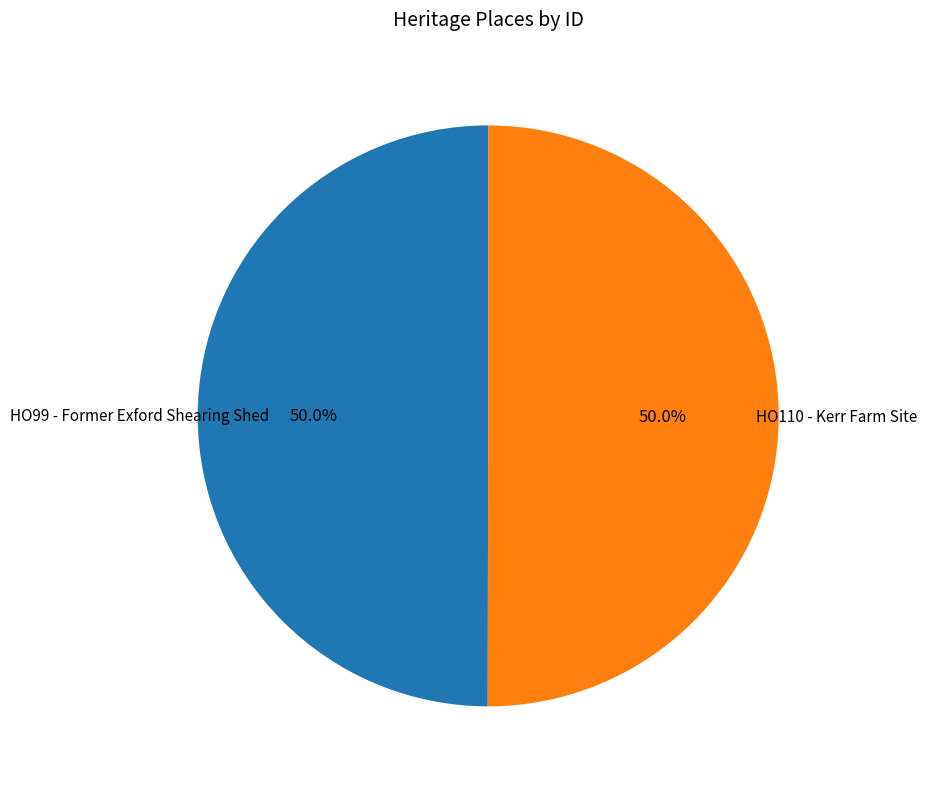

What is the total percentage of HO110 - Kerr Farm Site and HO99 - Former Exford Shearing Shed?

100.0%